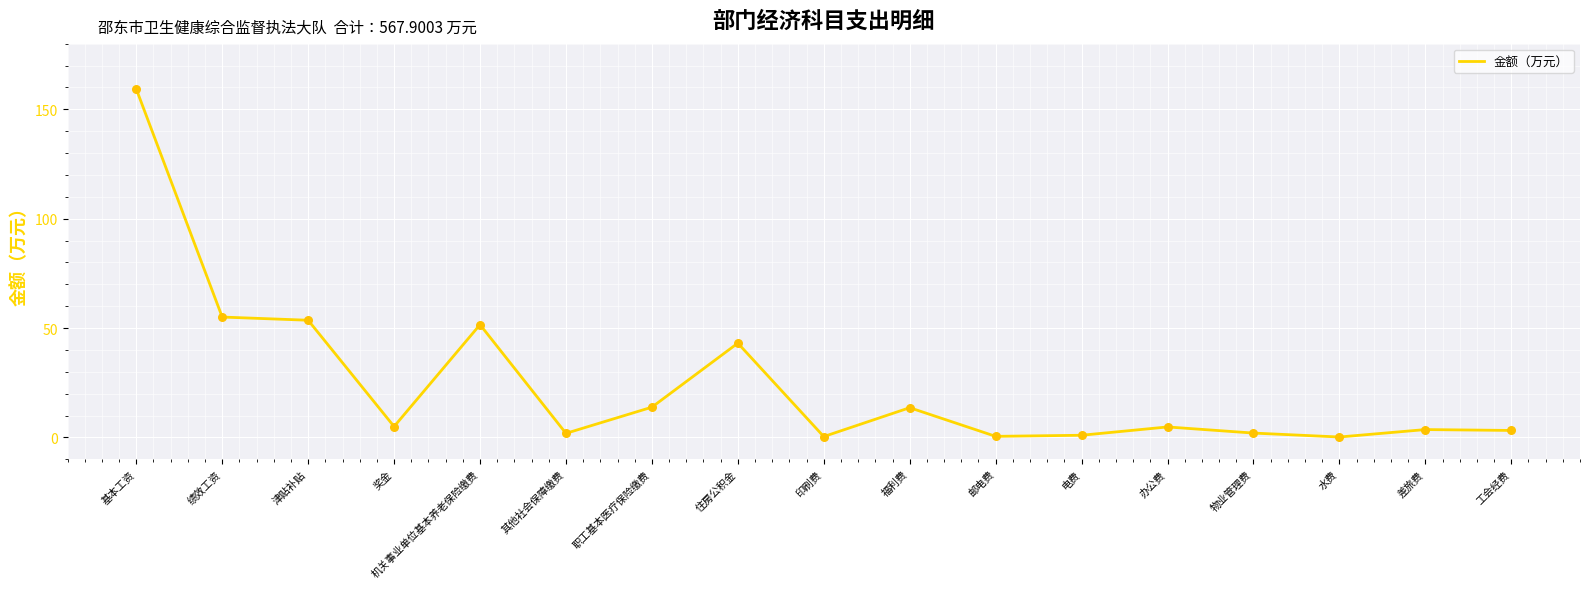

What is the ratio of the value at 基本工资 to the value at 办公费?

33.2